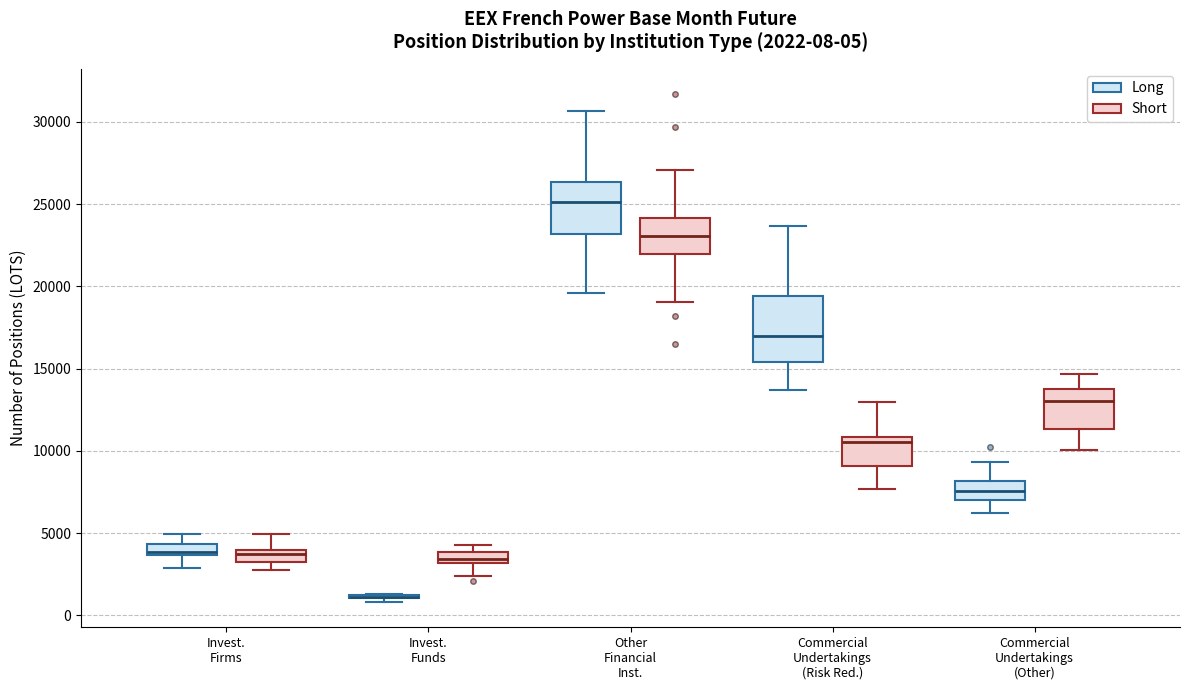

Comparing the boxes themselves (not the whiskers), which one is the tallest?

Commercial Undertakings (Risk Red.) (Long)